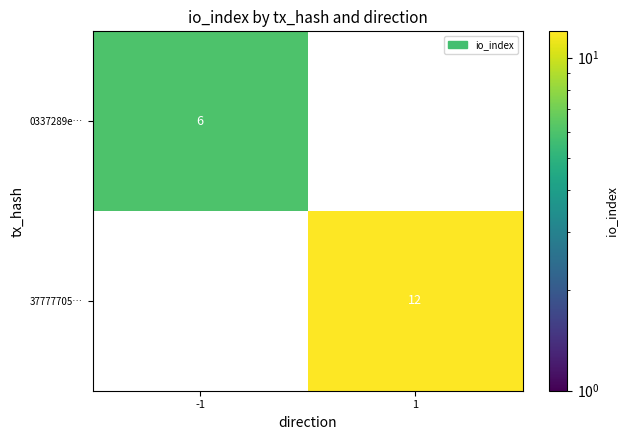

At how many categories does at least one series exceed 6?

1